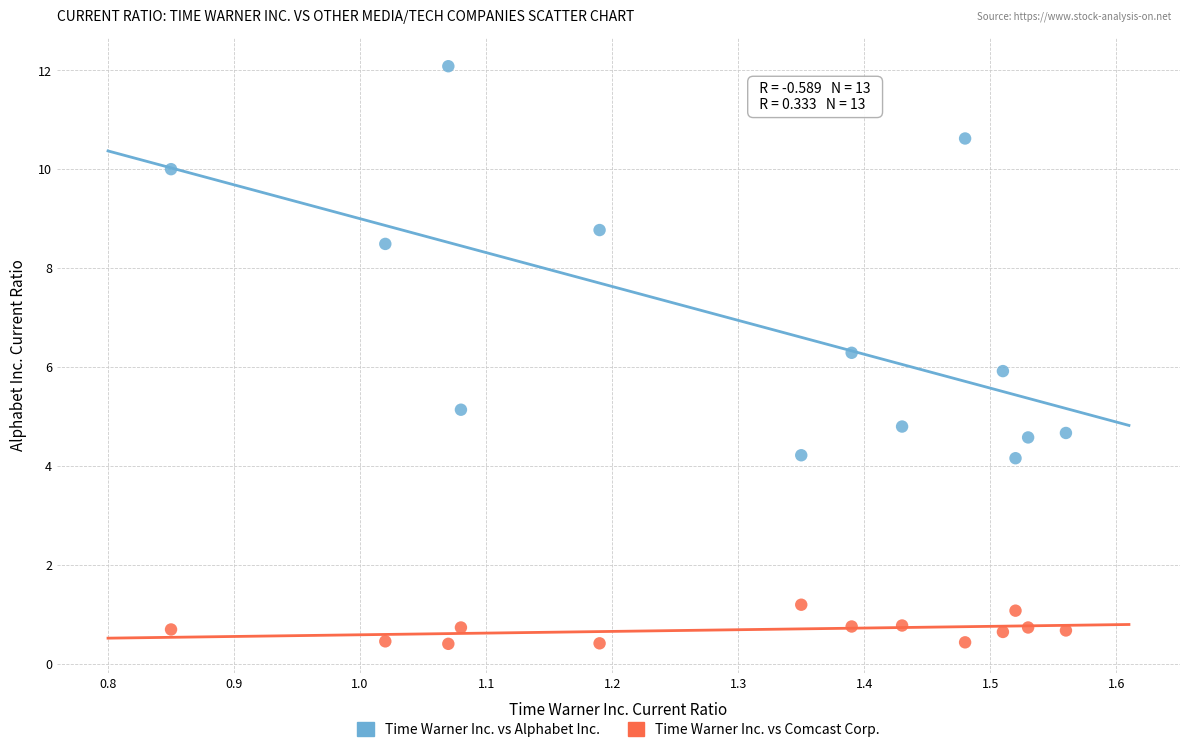

Which series contains the lowest Y value?

Time Warner Inc. vs Comcast Corp.